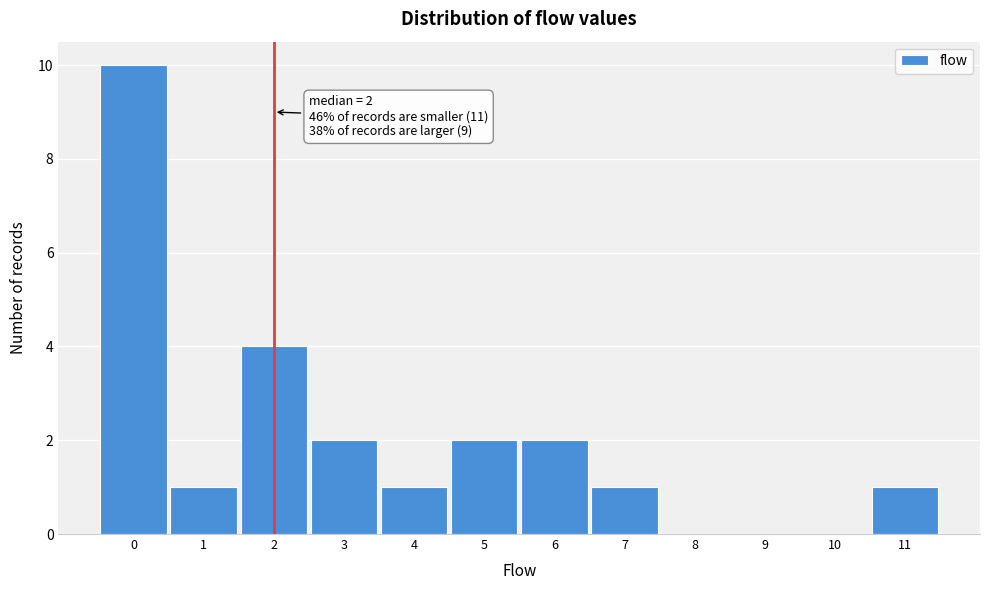

Which range on the x-axis has the tallest bar?

-0.5 to 0.5